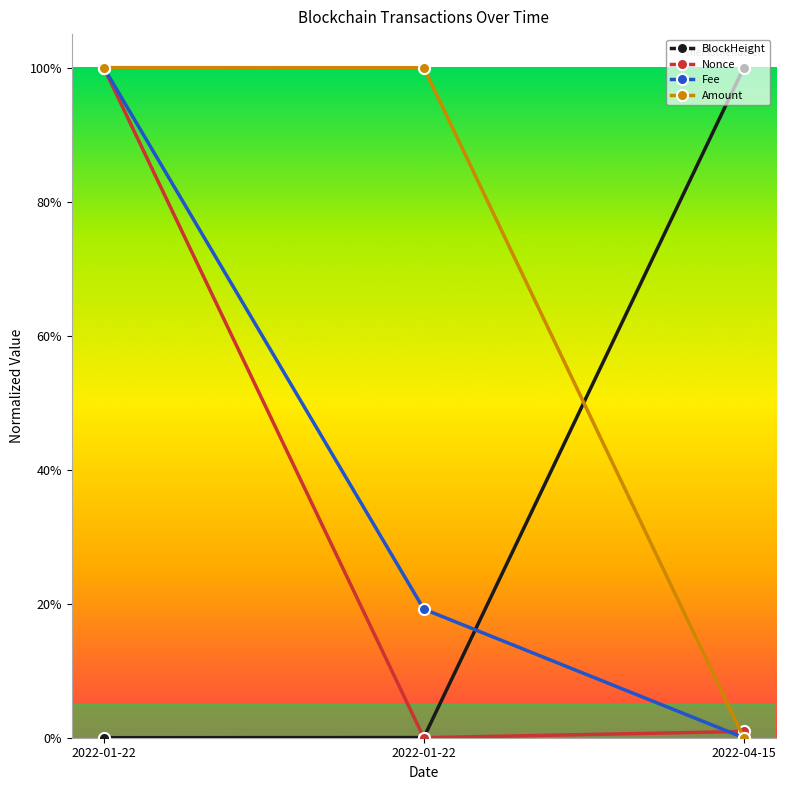

True or false: BlockHeight has a value of 1.0 at 2022-04-15.

True